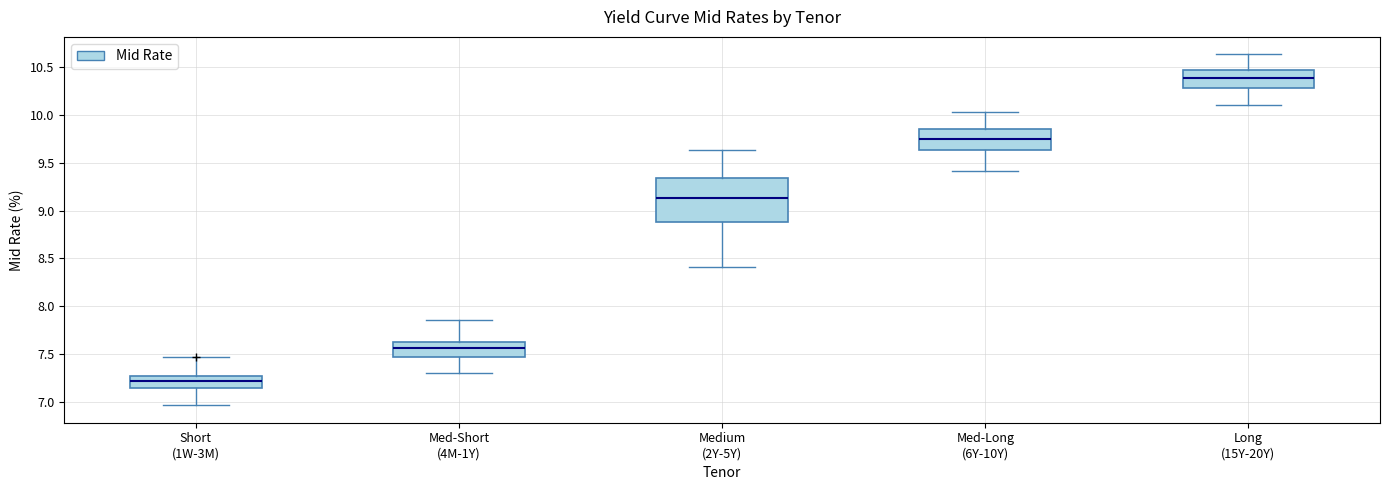

Comparing the boxes themselves (not the whiskers), which one is the tallest?

Medium (2Y-5Y)